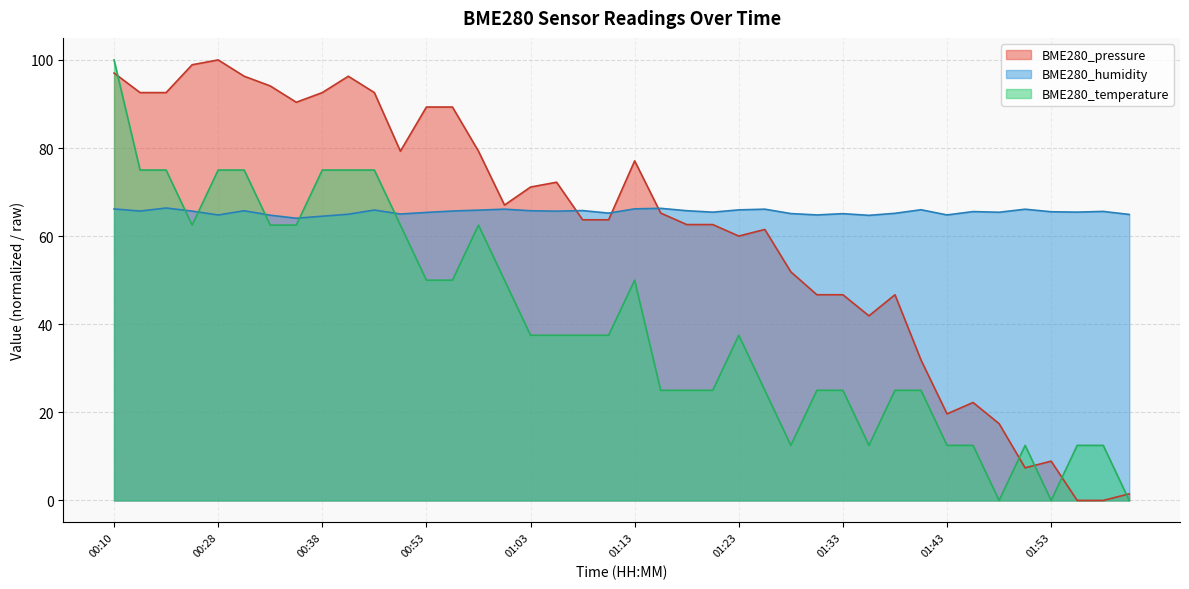

What position from the left is 01:26?

26